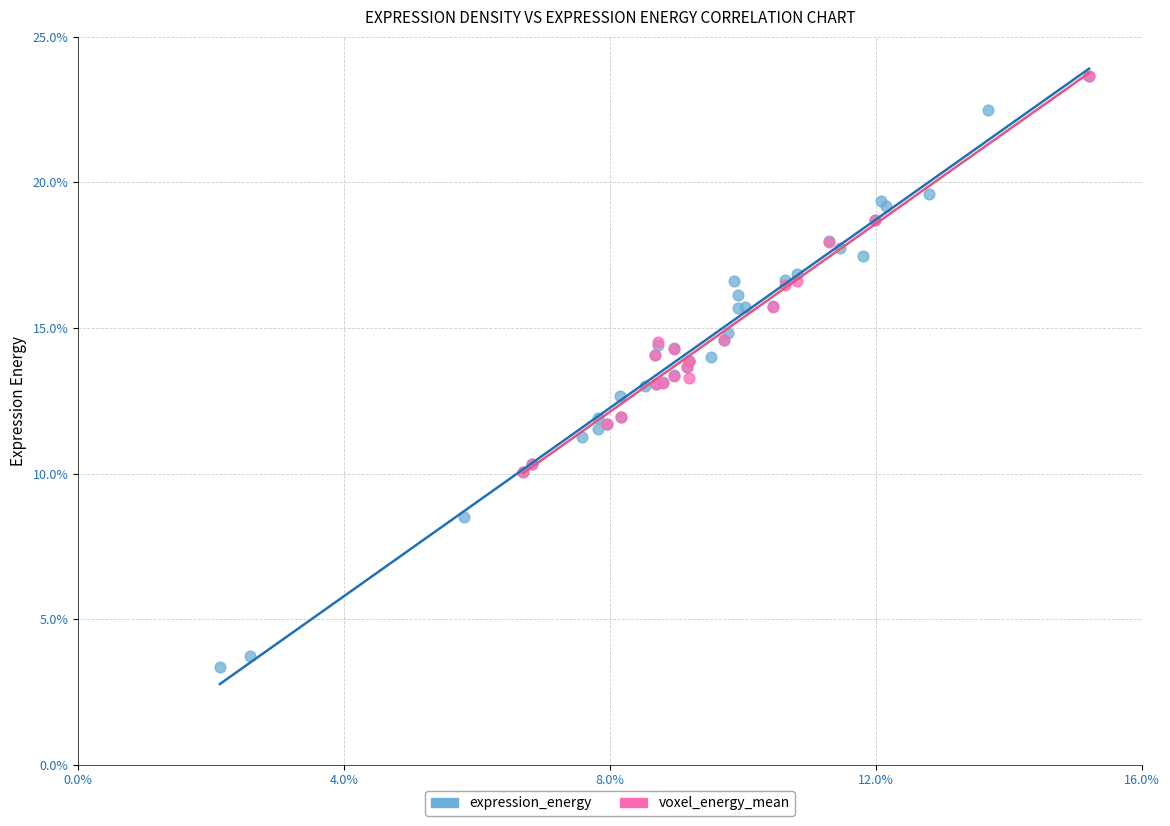

Which series reaches the minimum Y coordinate?

expression_energy